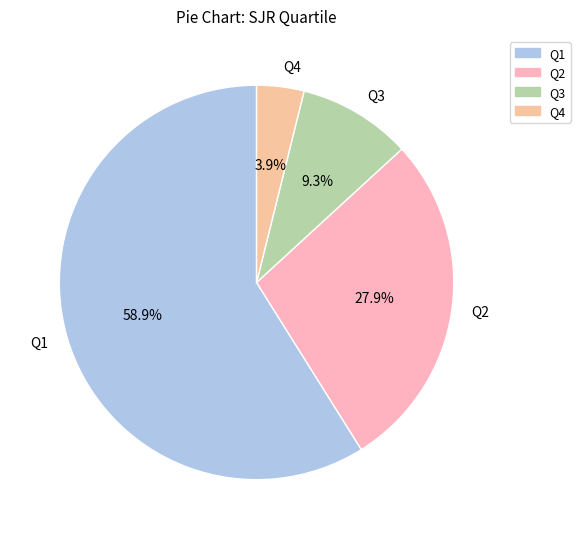

Which slice is the largest?

Q1